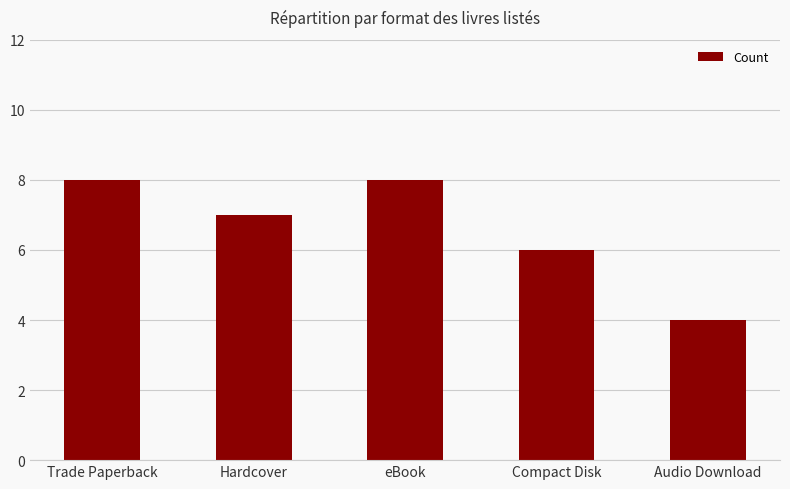

What is the smallest value displayed?

4